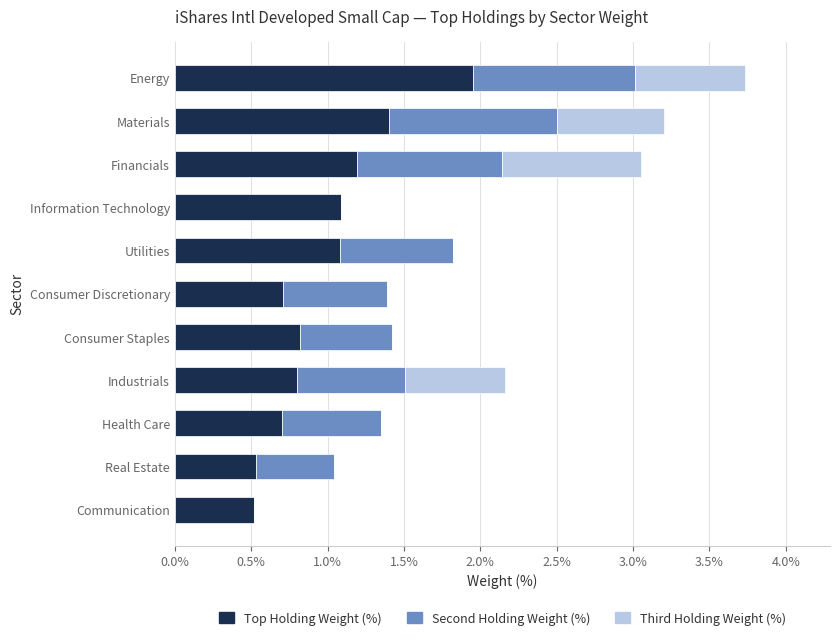

The value of Top Holding Weight (%) at Materials is 2.0. True or false?

False